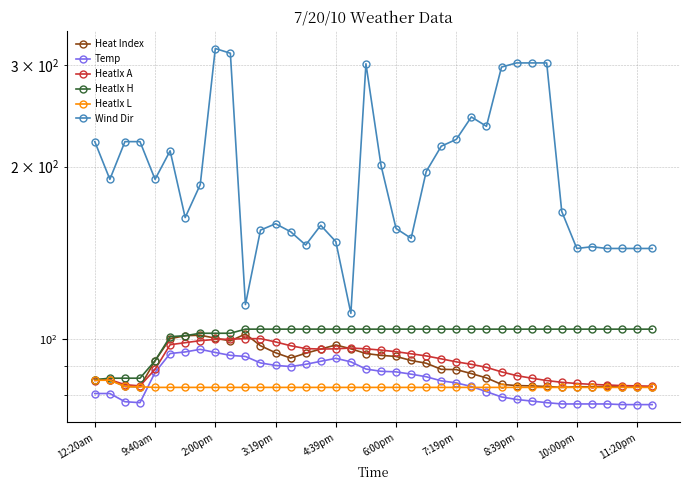

What is the maximum value for Wind Dir?

321.0